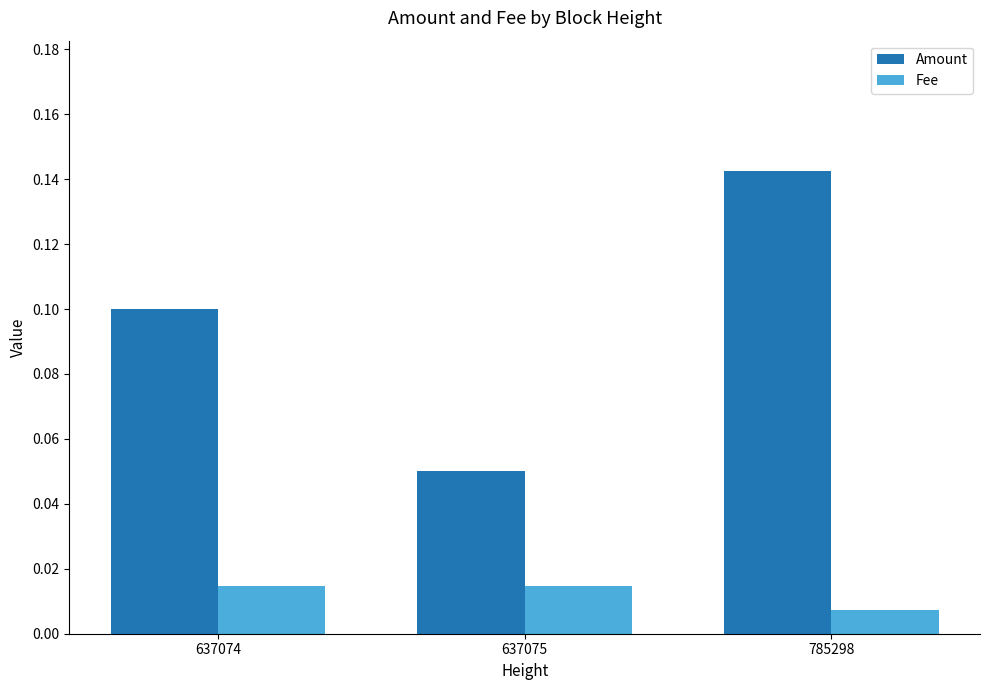

Count the number of data series in this chart.

2